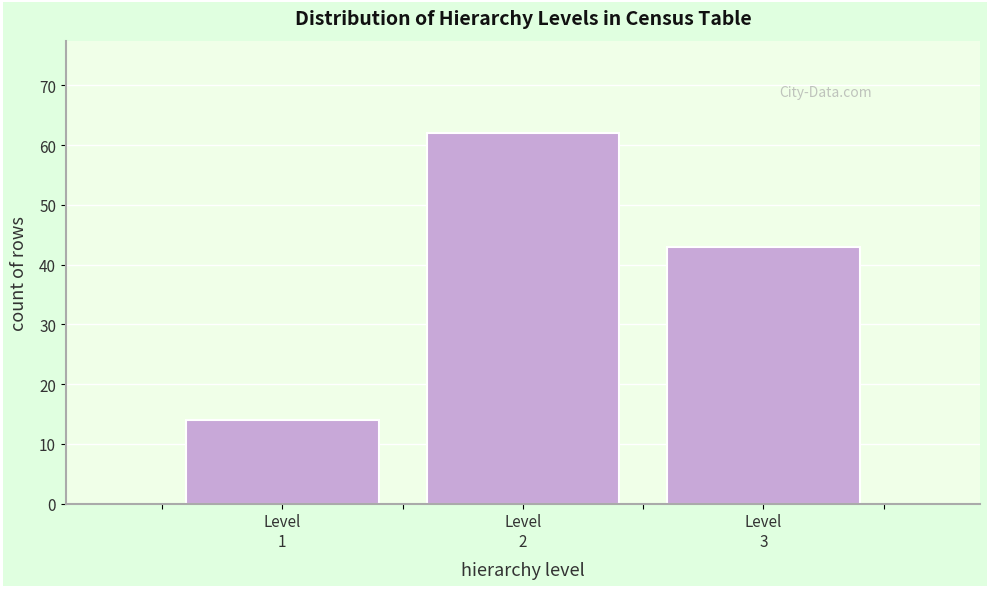

Reading left to right, extract all data points from this chart.

14	62	43